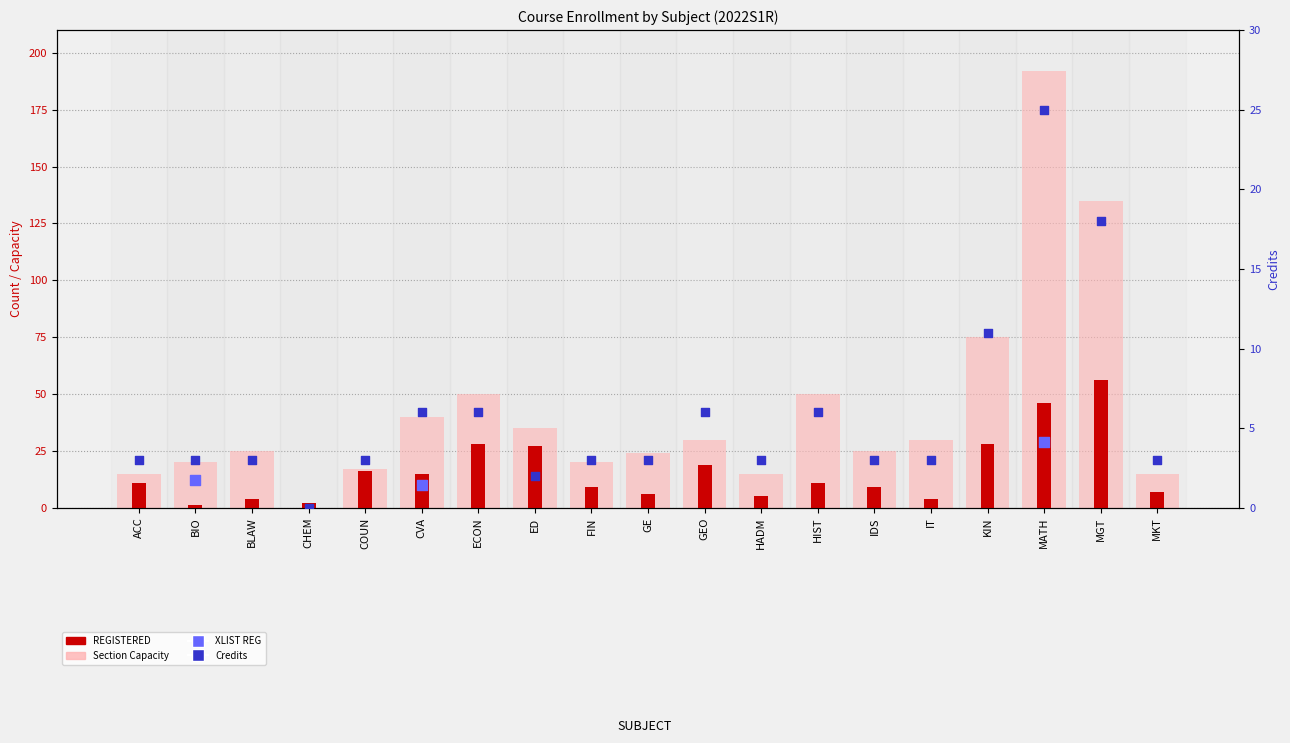

Which series has the largest total across all categories?

Section Capacity